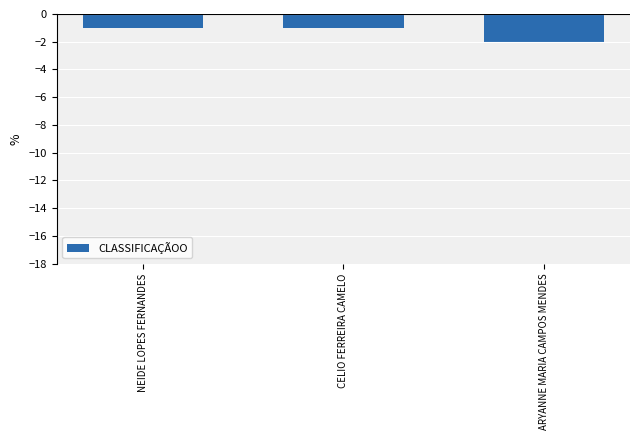

The value at NEIDE LOPES FERNANDES is 0. True or false?

False